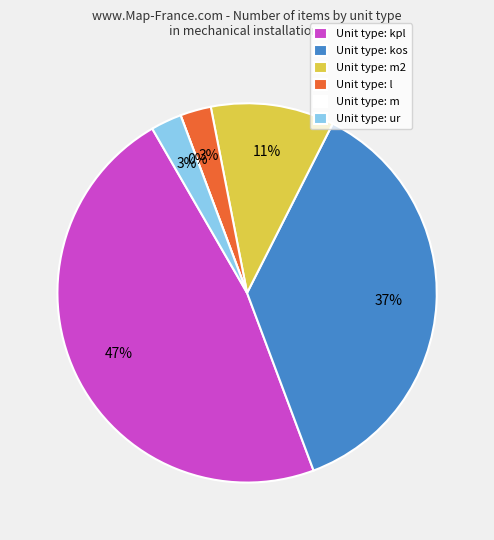

How many segments does this pie chart have?

6